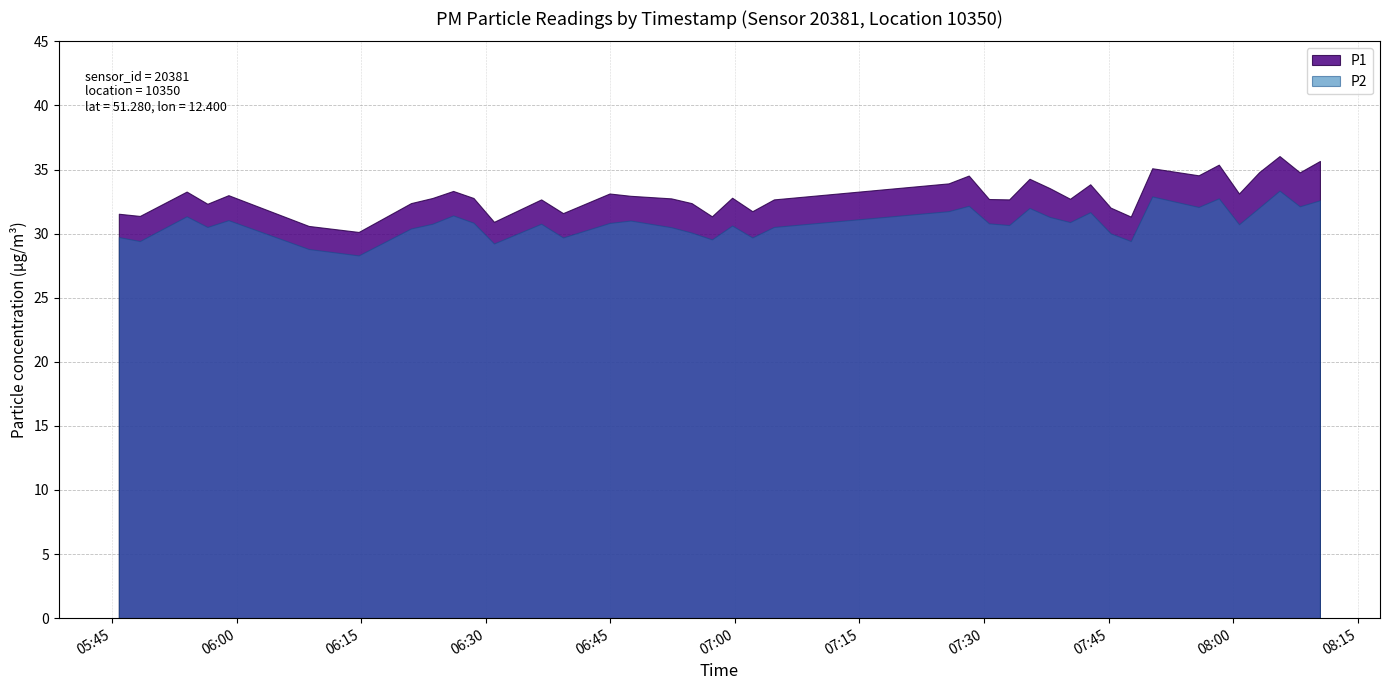

What is the value of the P1 point at the 3rd from the left?

33.3